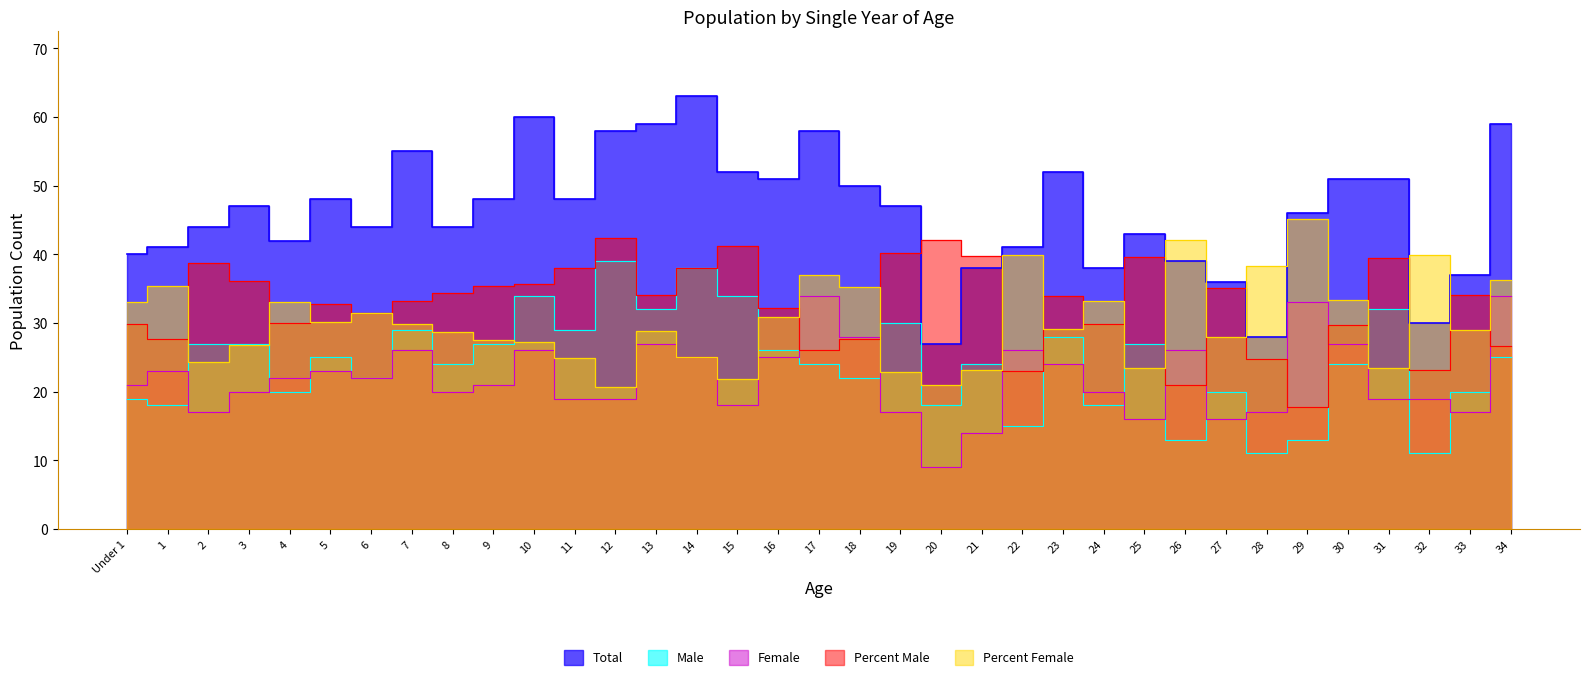

At which category does Total reach its first local valley?

4